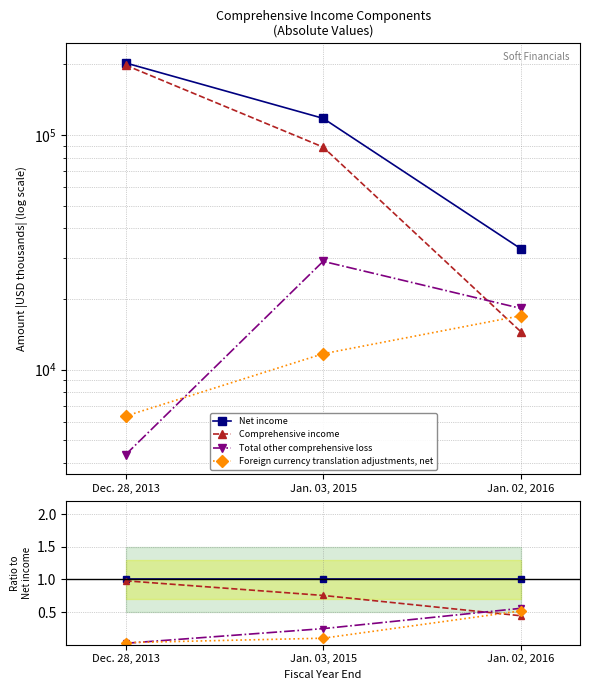

True or false: Foreign currency translation adjustments, net has a value of 0.1 at Jan. 03, 2015.

True